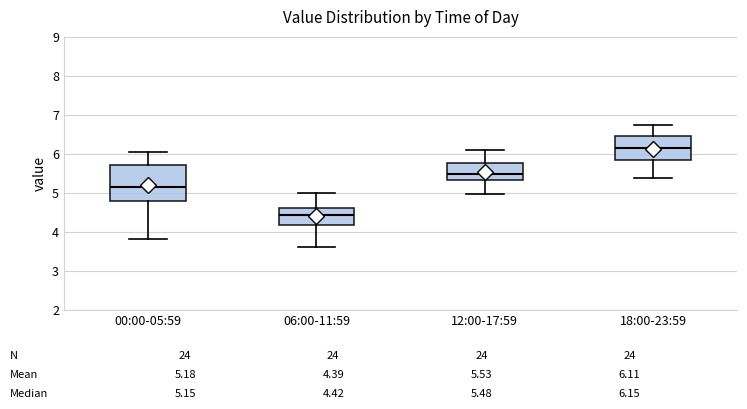

Which box has the lowest median line?

06:00-11:59